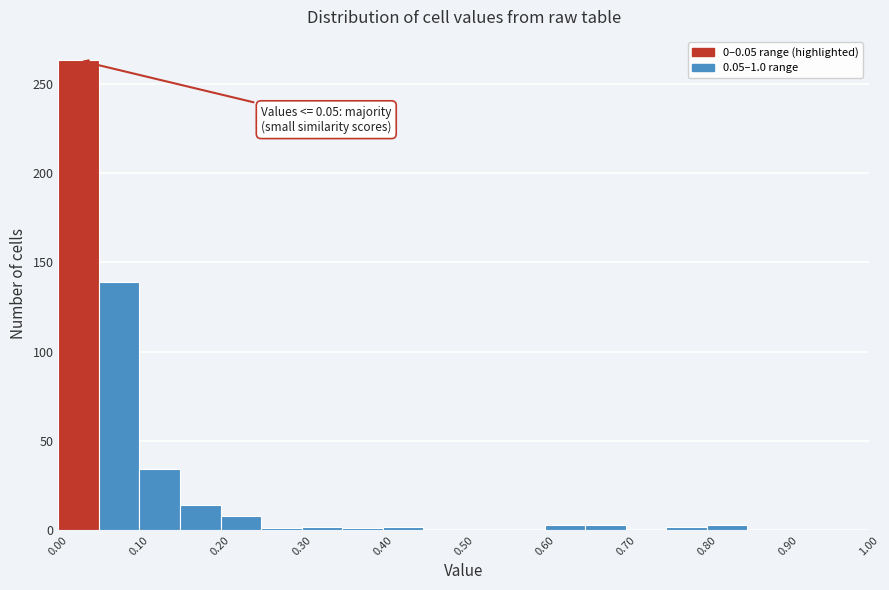

Over which range of the x-axis is the bar tallest?

0.00 to 0.05